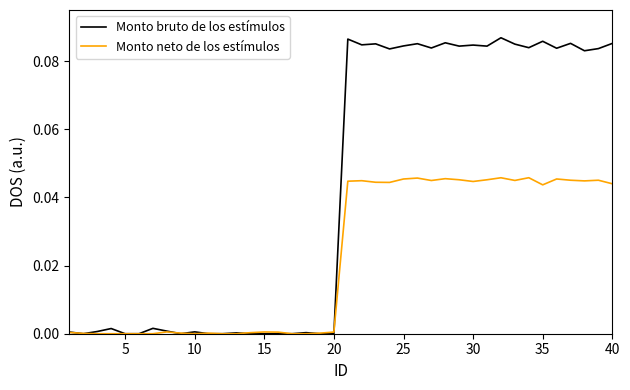

What is the sum of all Monto bruto de los estímulos values?

1.7